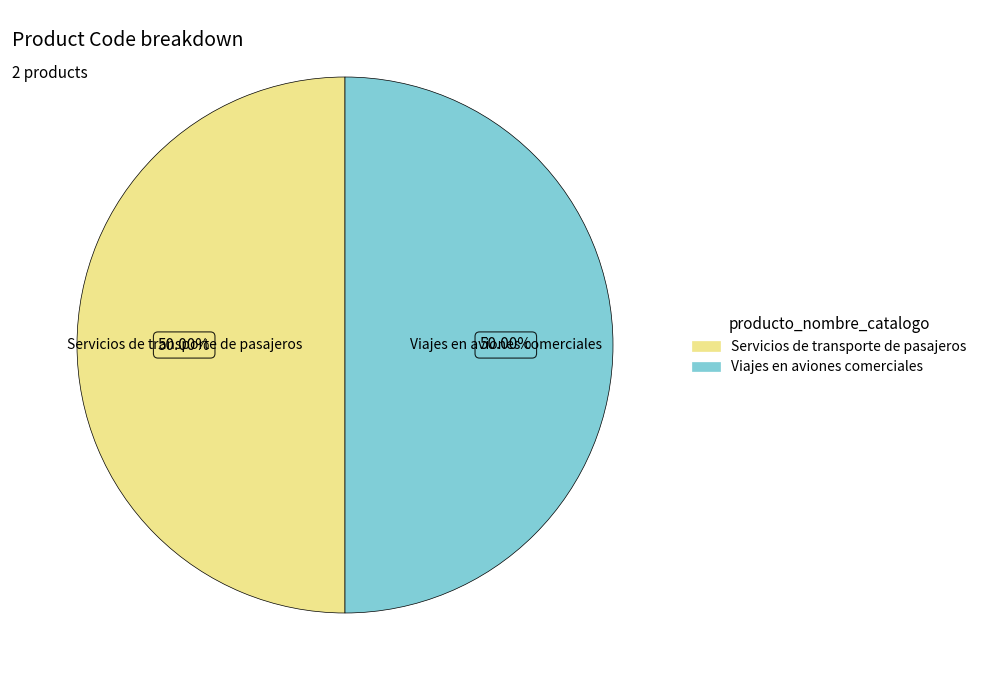

Count the number of slices in the pie.

2